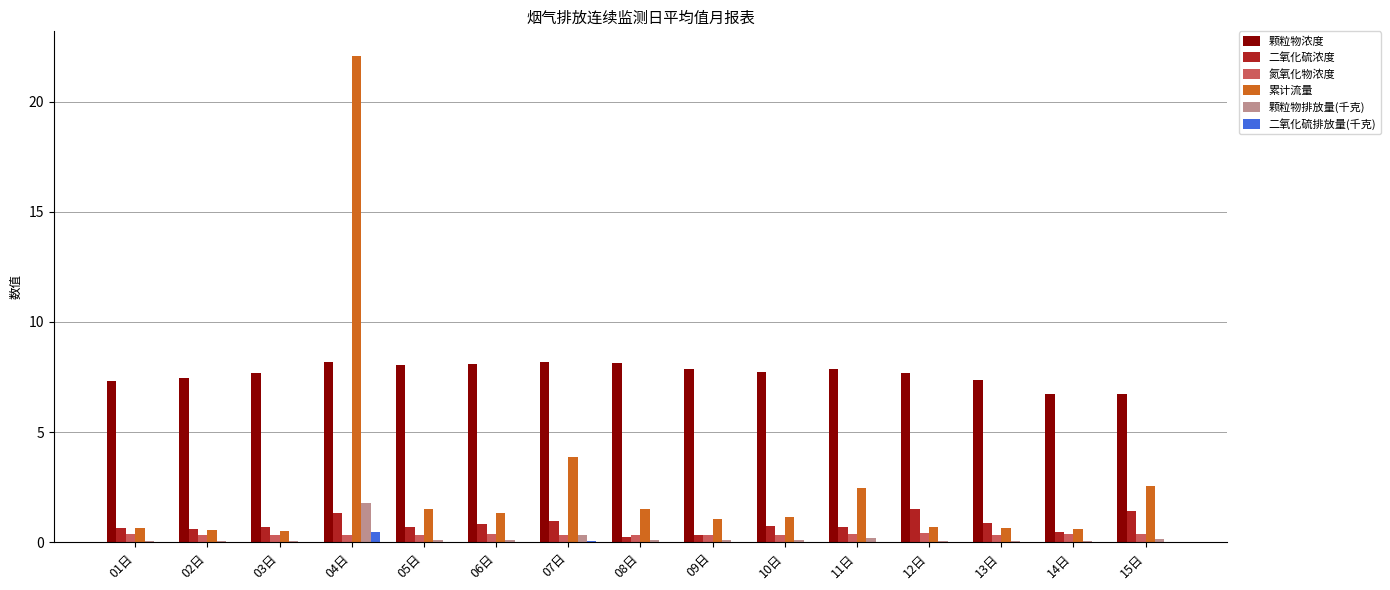

What is the sum of all 二氧化硫浓度 values?

12.0